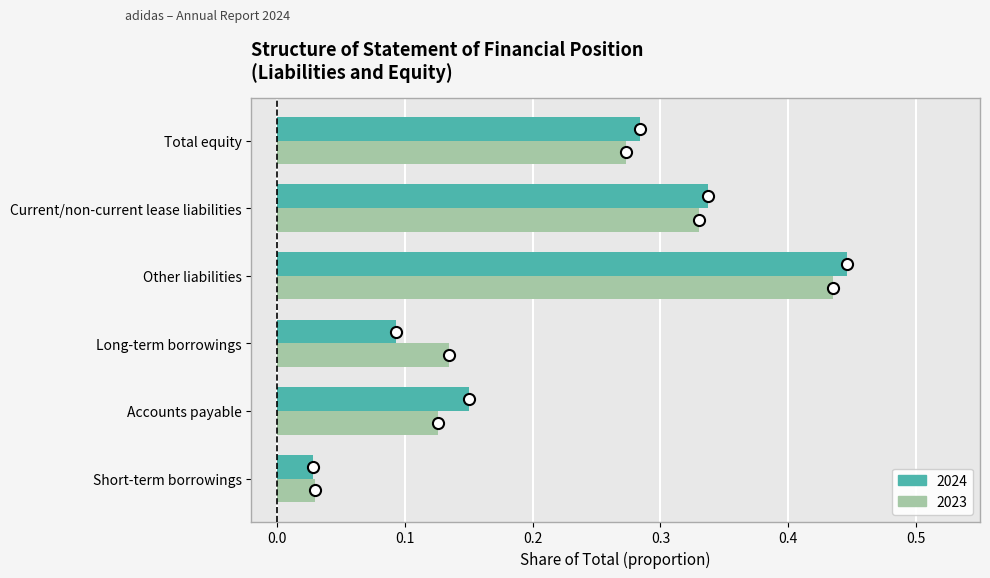

What is the sum of all 2023 values?

1.3